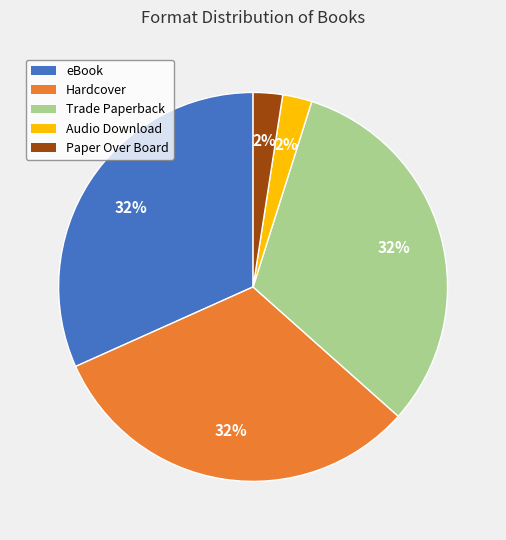

What percentage is the Trade Paperback slice, to the nearest percent?

32%